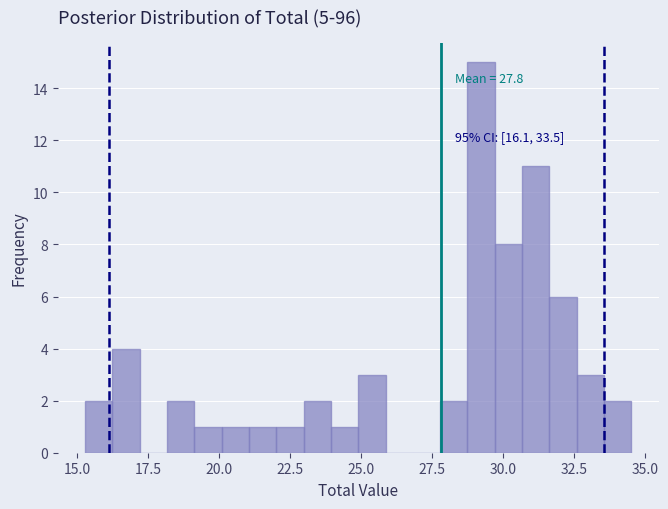

Around what value on the x-axis is the tallest bar? Give the approximate position of its centre, as read against the axis.

29.0